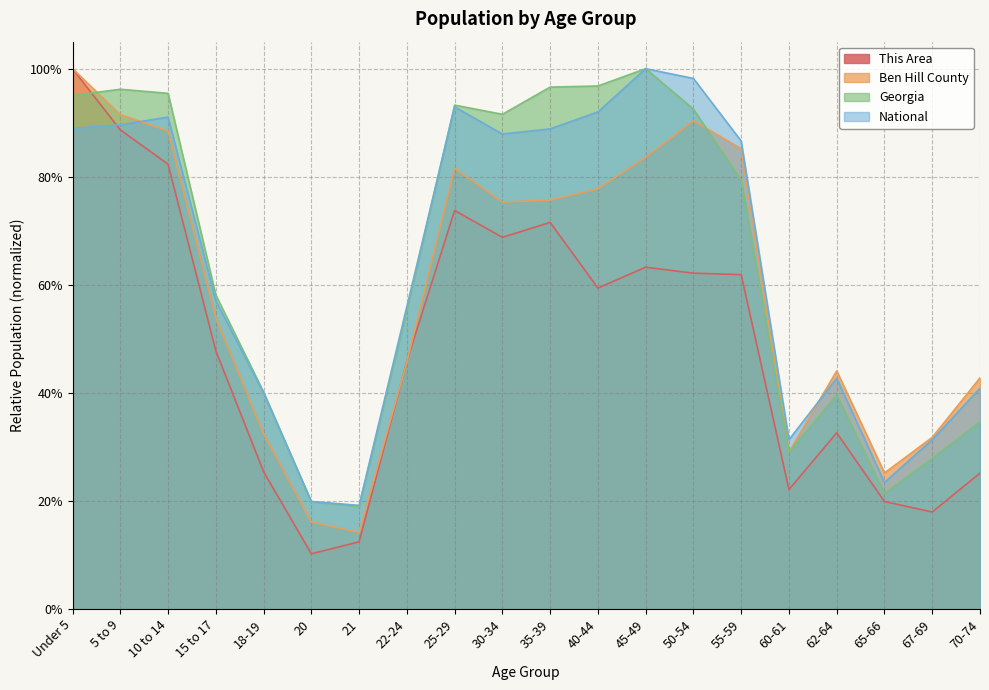

List the series in order of their peak value, lowest first.

This Area, Ben Hill County, Georgia, National